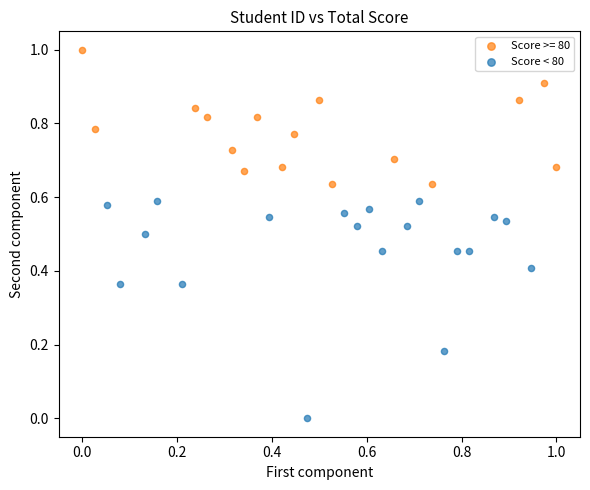

Which series reaches the minimum Y coordinate?

Score < 80